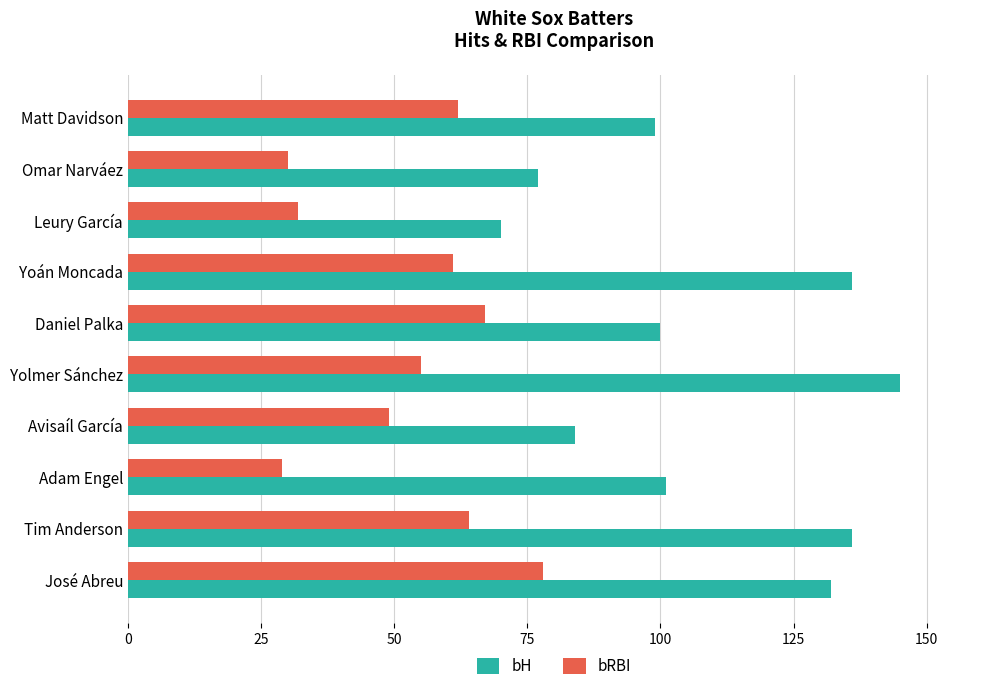

What is the maximum value for bH?

145